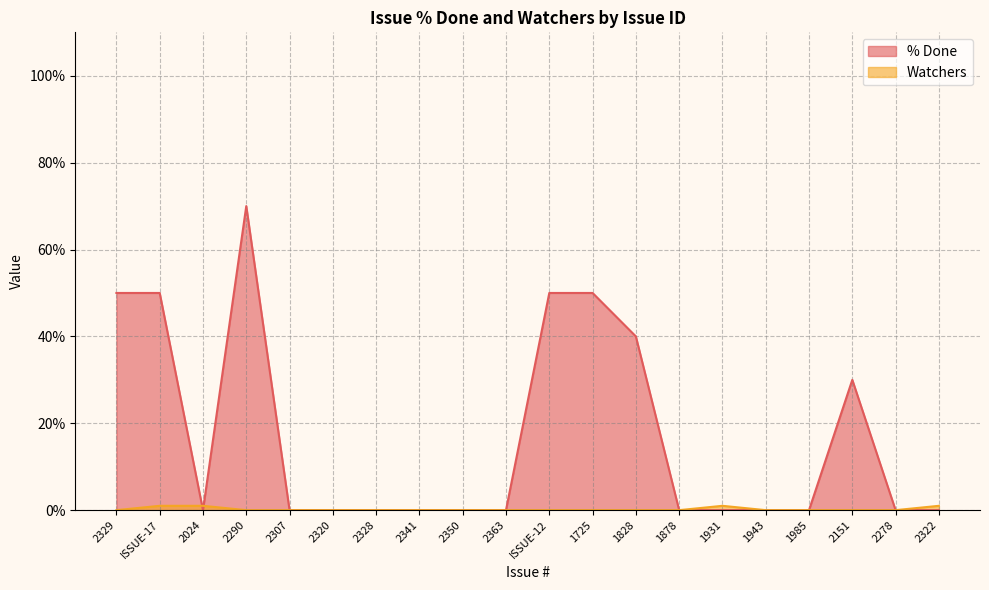

At 2341, list the series in order from largest to smallest.

% Done, Watchers